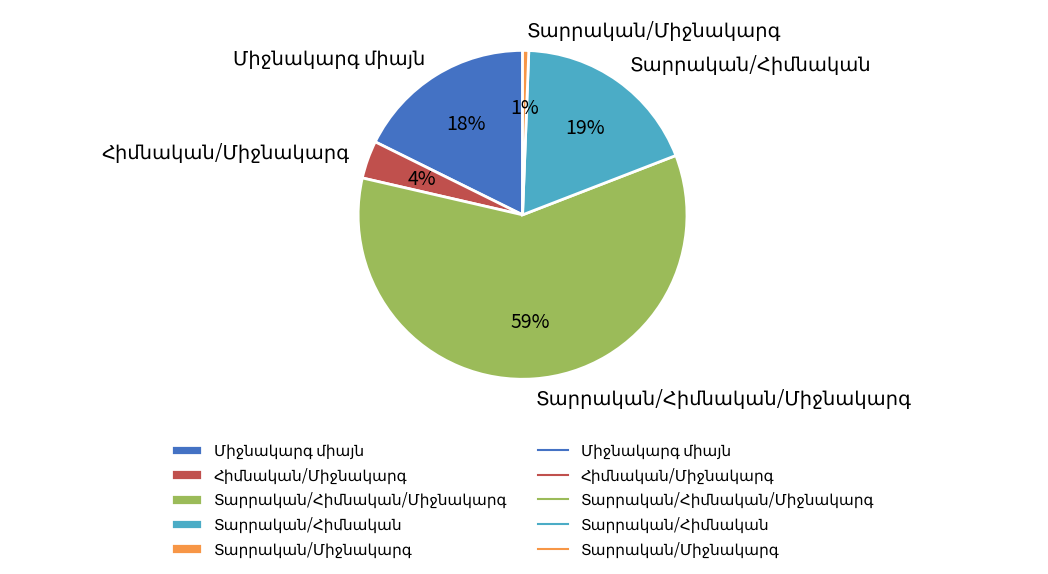

To the nearest percent, what is the average slice percentage?

20%